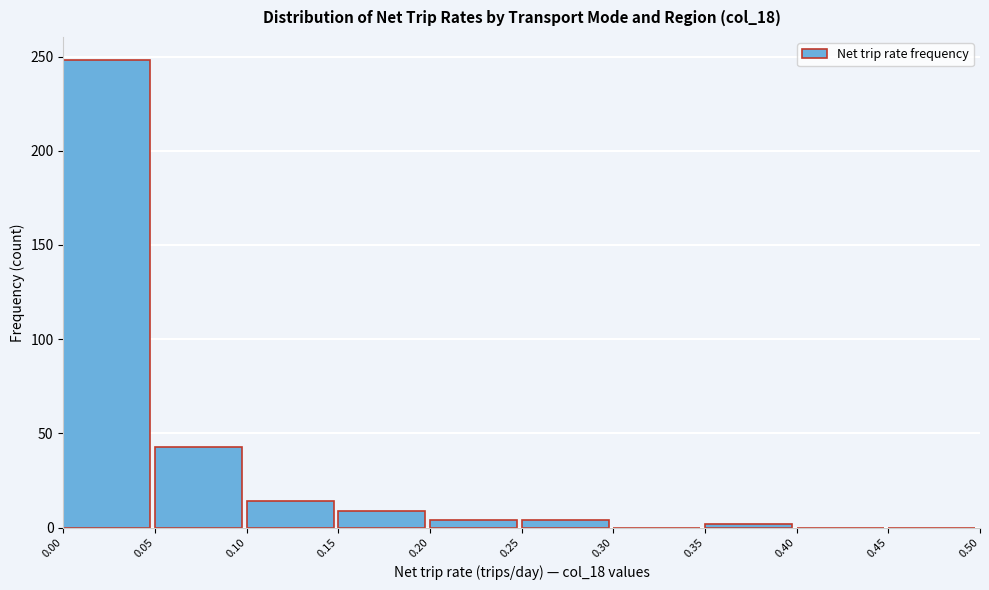

Which range on the x-axis has the tallest bar?

0.00 to 0.05